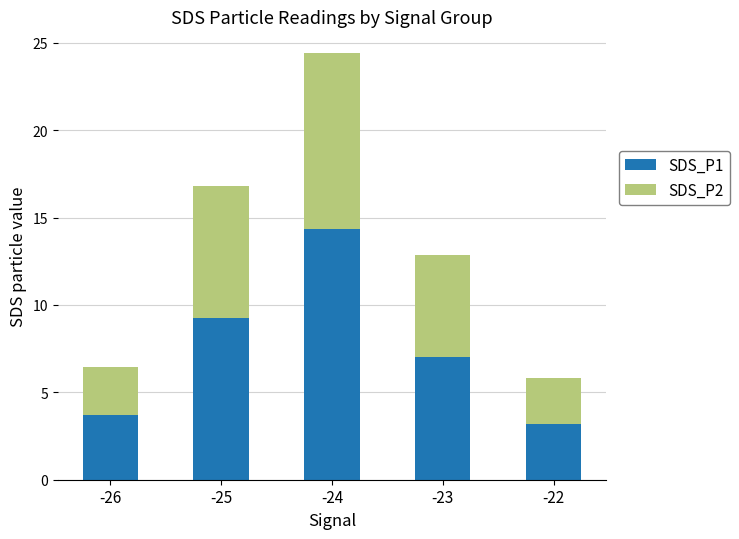

What is the total value across all series at -24?

24.4